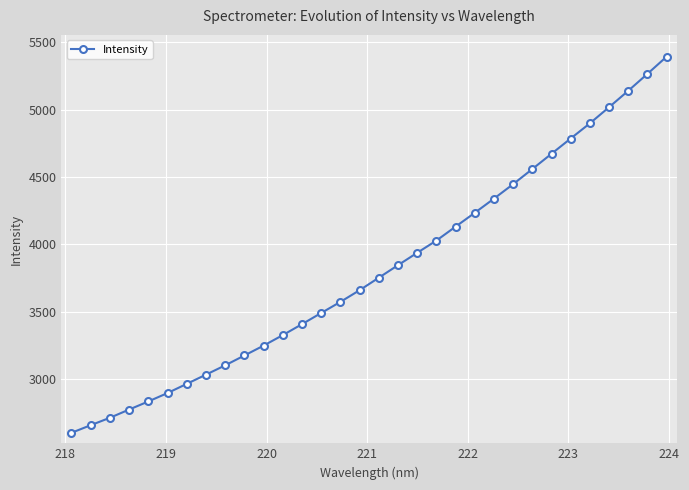

What is the maximum value shown in the chart?

5391.9